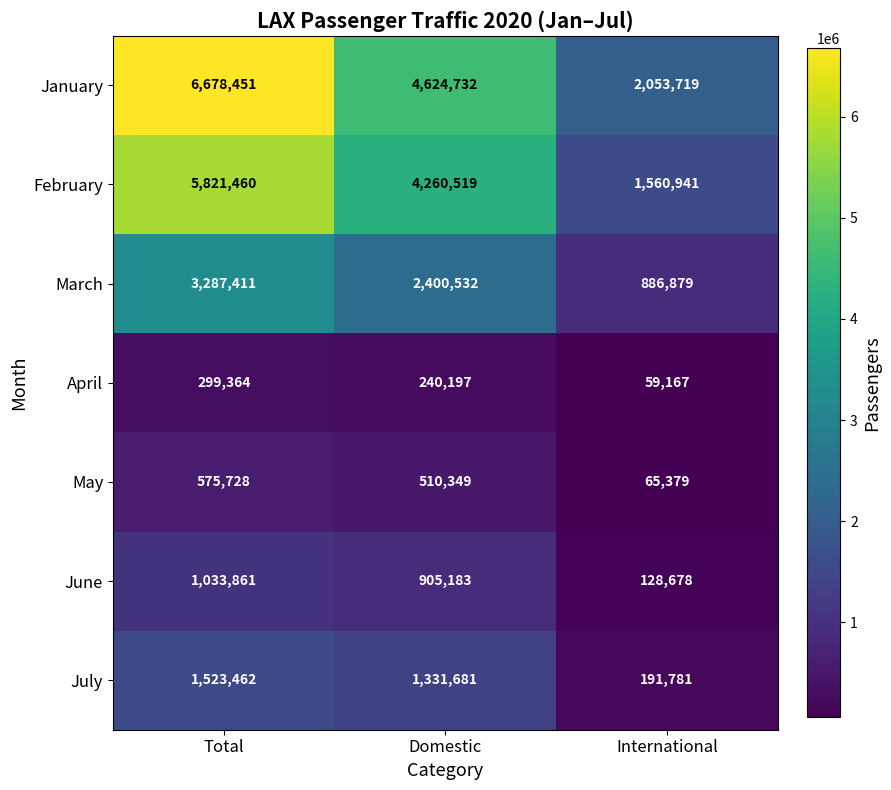

Is the value of May at Total greater than the value of July at International?

Yes